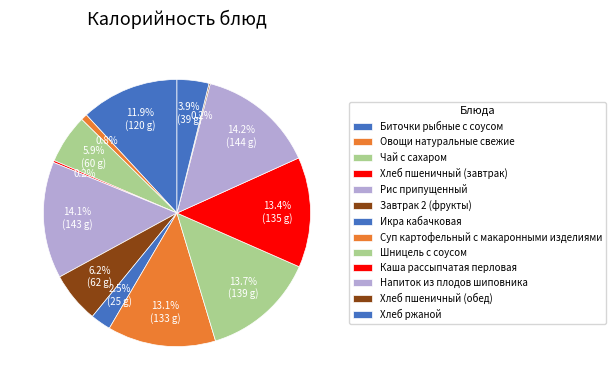

Is it true that Рис припущенный is 6% of the pie?

False